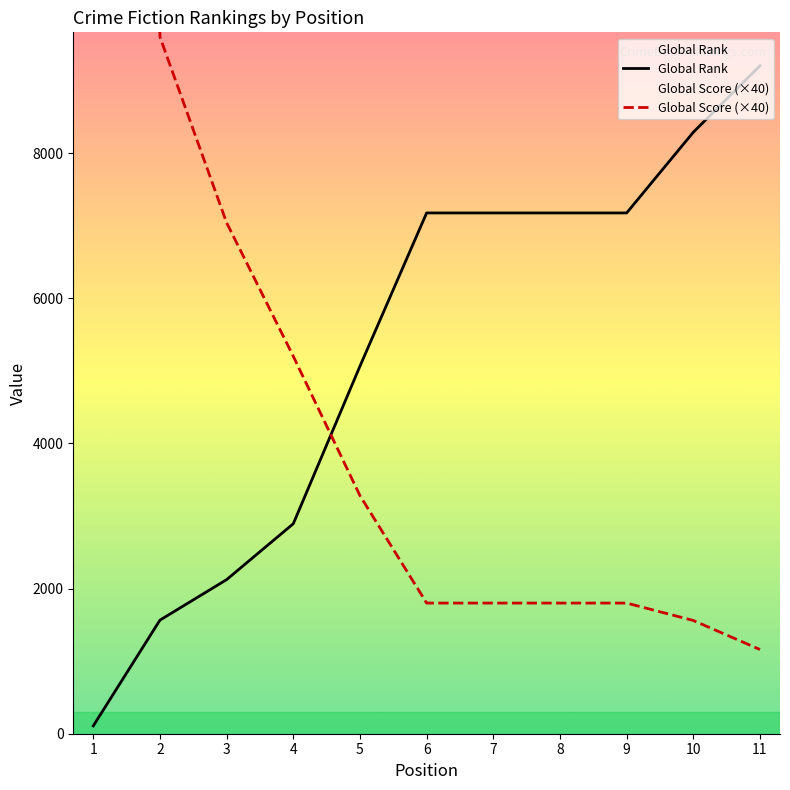

At 1, list the series in order from largest to smallest.

Global Score (×40), Global Rank